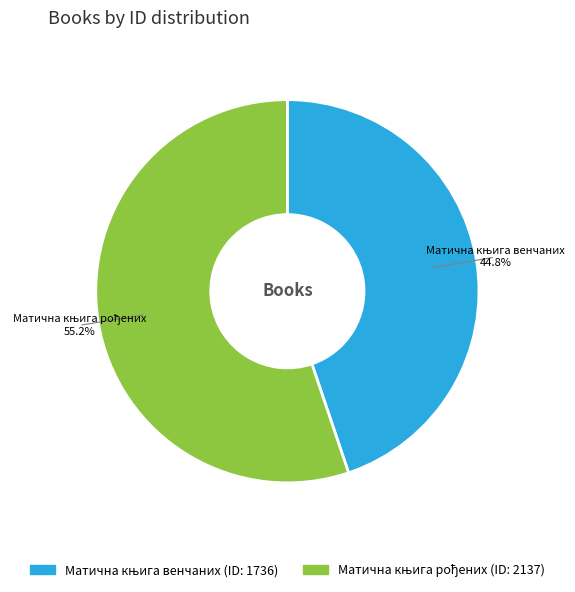

Is there a majority slice in this chart?

Yes